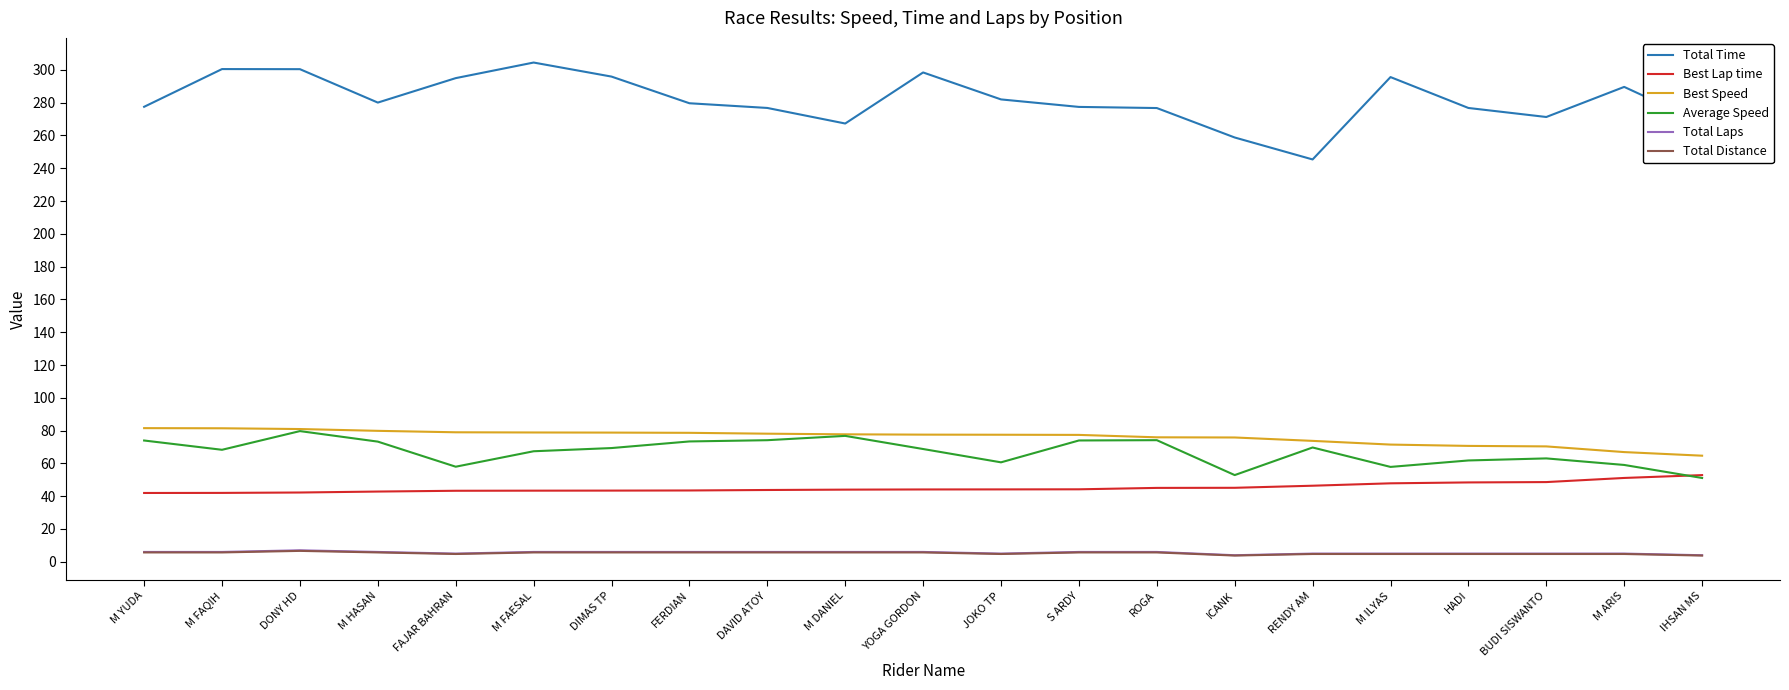

True or false: Average Speed and Total Time intersect in this chart.

False